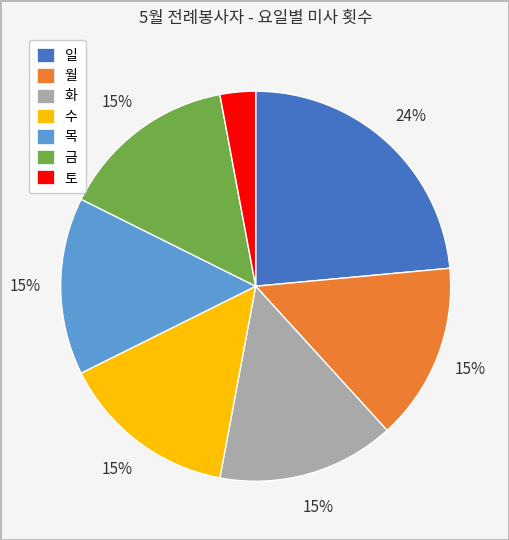

What is the largest slice in the pie chart?

일